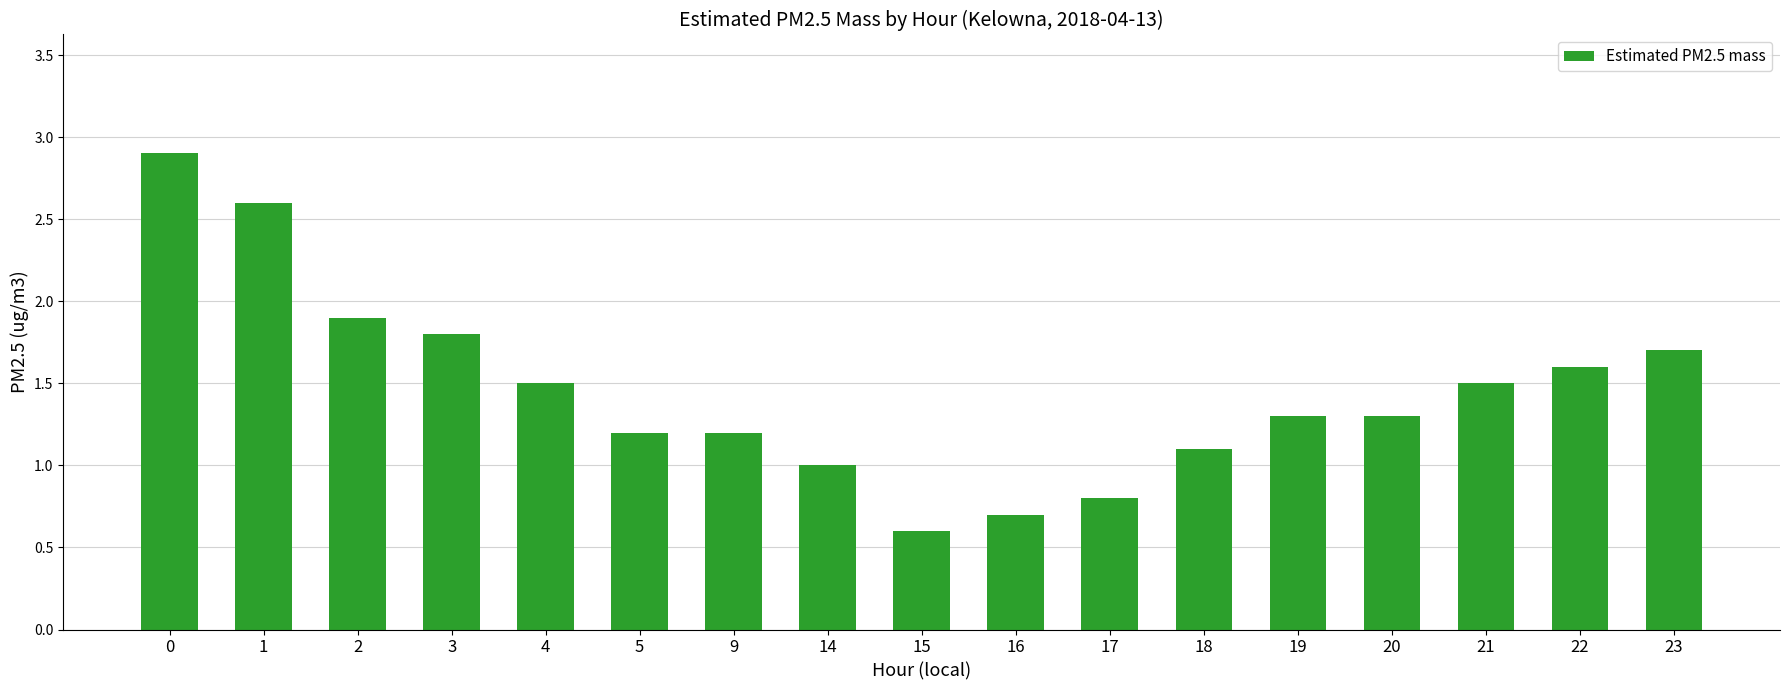

What value does the data have at 15?

0.6